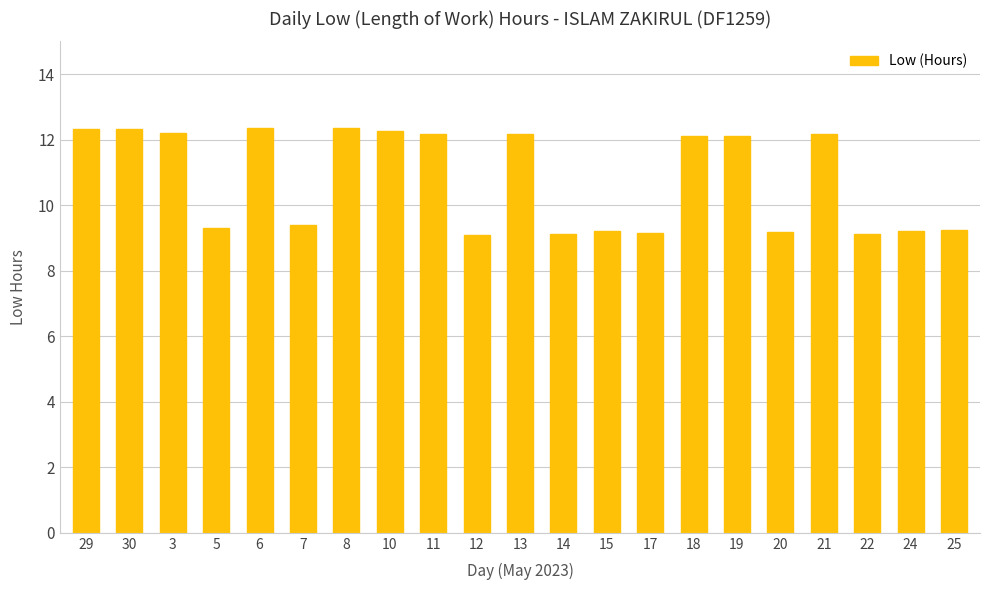

What is the greatest value displayed?

12.4